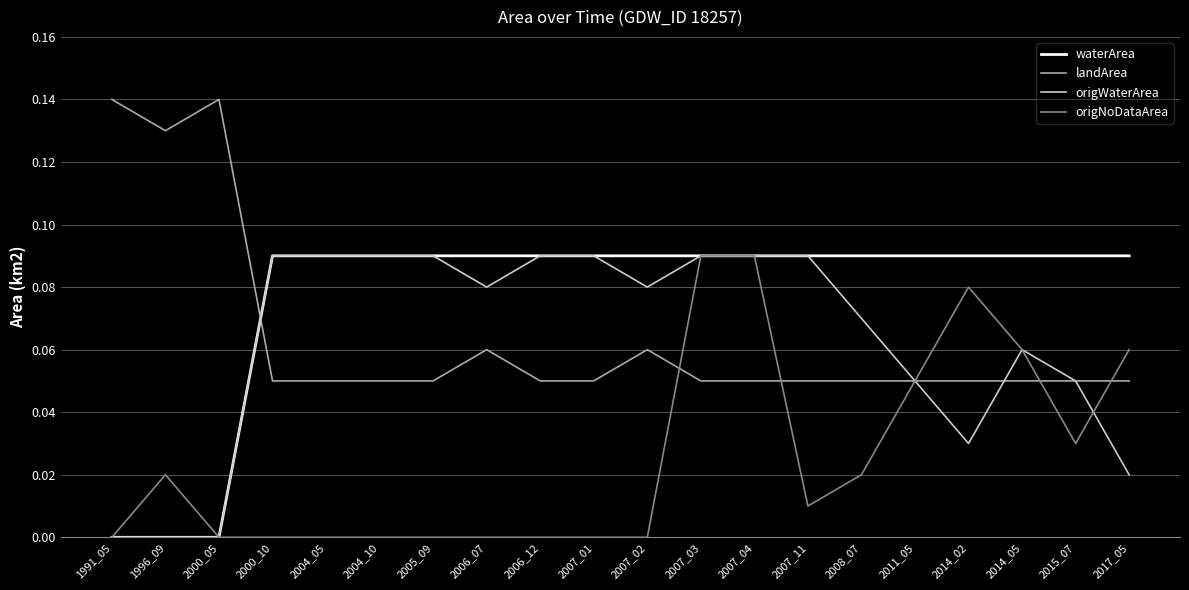

Between which two adjacent categories do landArea and origNoDataArea first intersect?

2007_02 and 2007_03